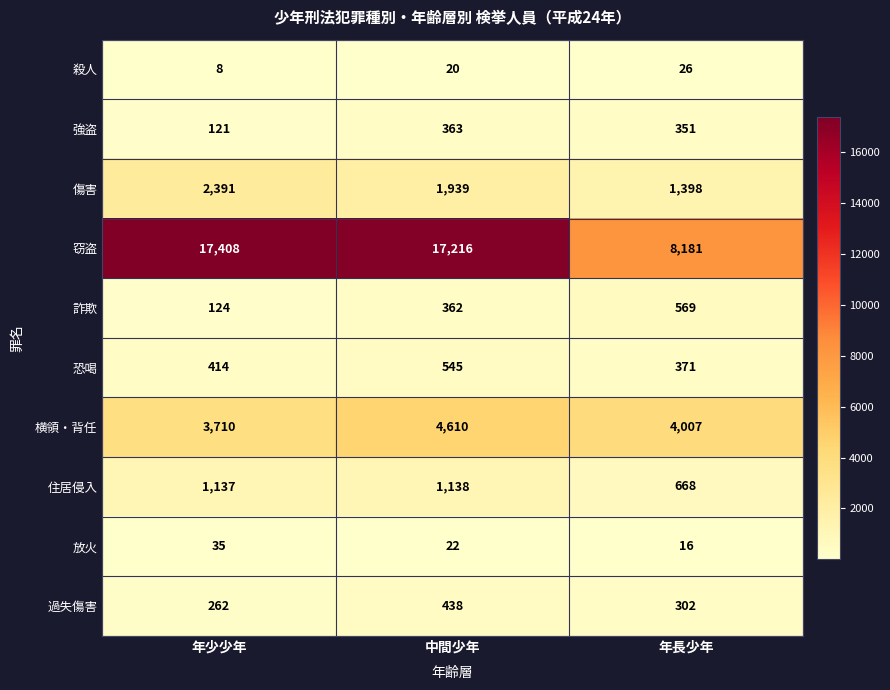

Where is 放火 nearest to the value 25?

中間少年